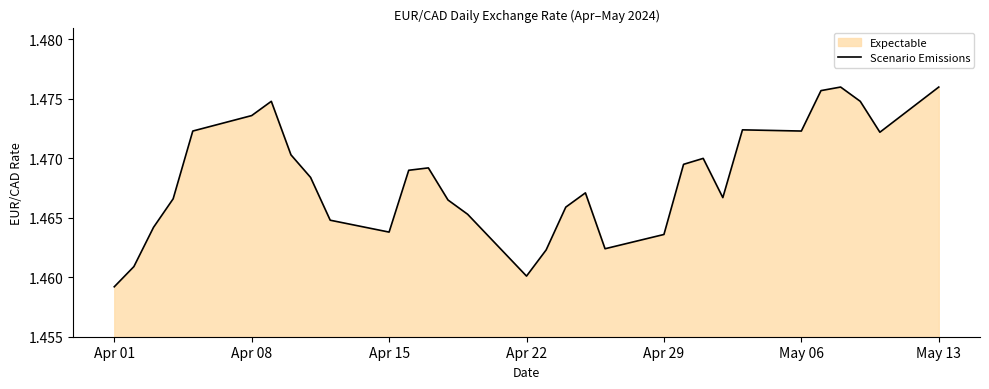

At which category does the chart reach its minimum across all series?

Apr 01